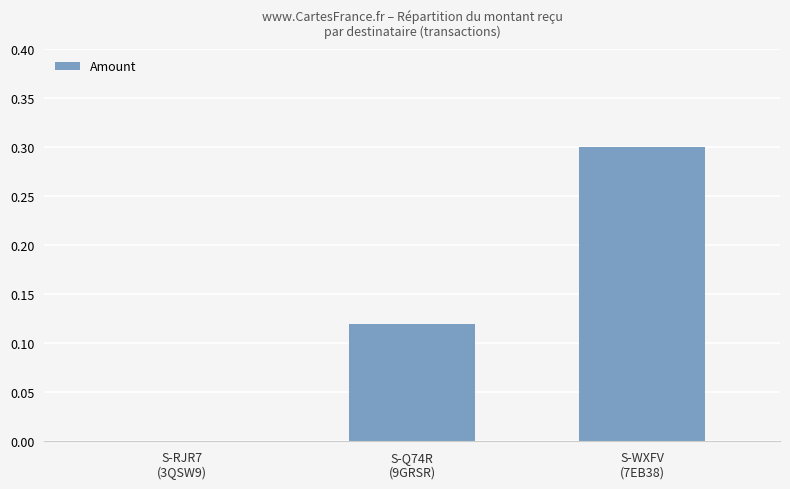

What is the maximum value shown in the chart?

0.3